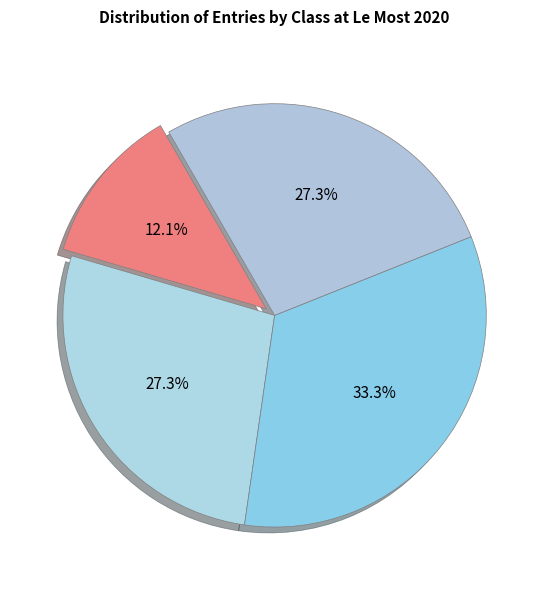

Count the number of slices in the pie.

4